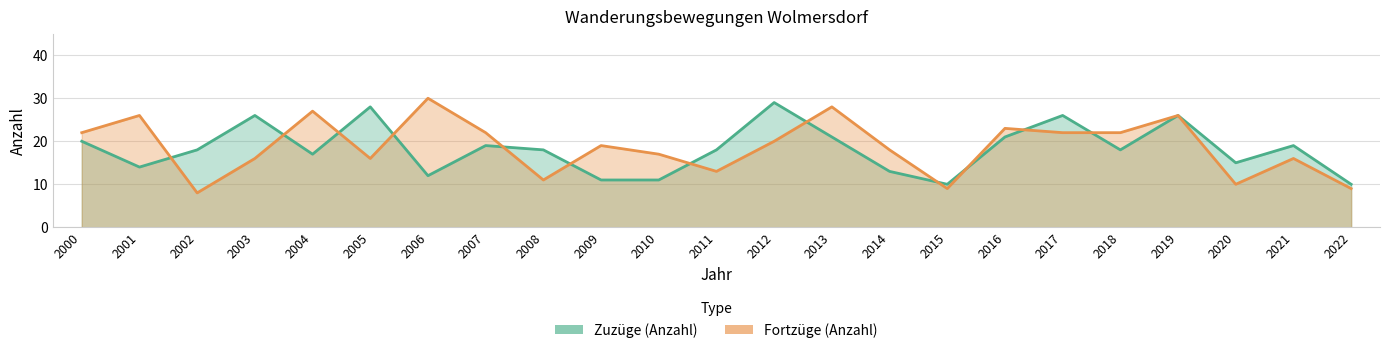

Is it true that Zuzüge (Anzahl) equals 12 at 2006?

True